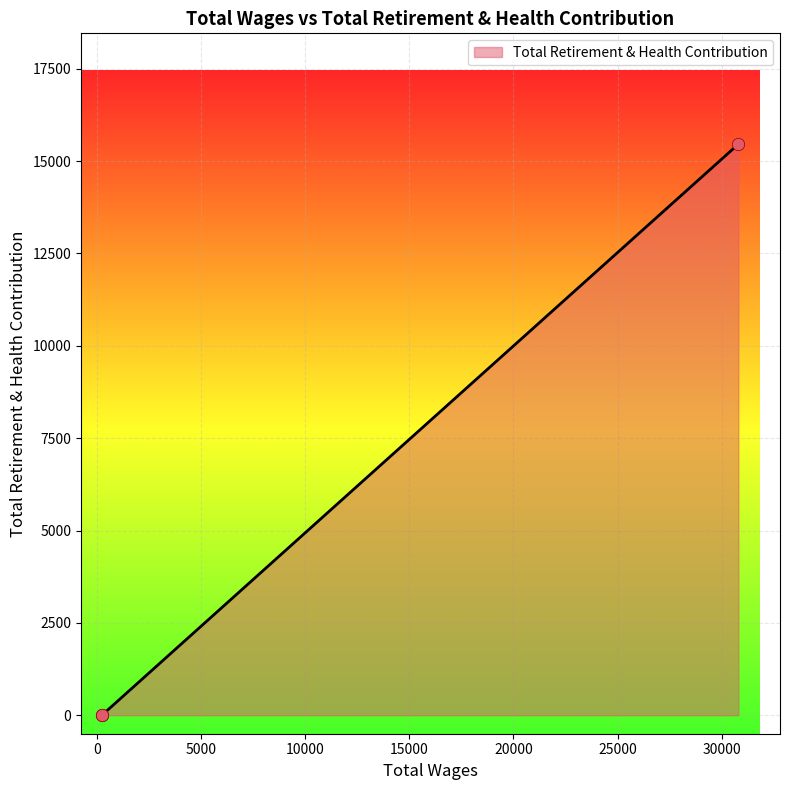

Between 240.0 and 30802.0, which is larger?

30802.0